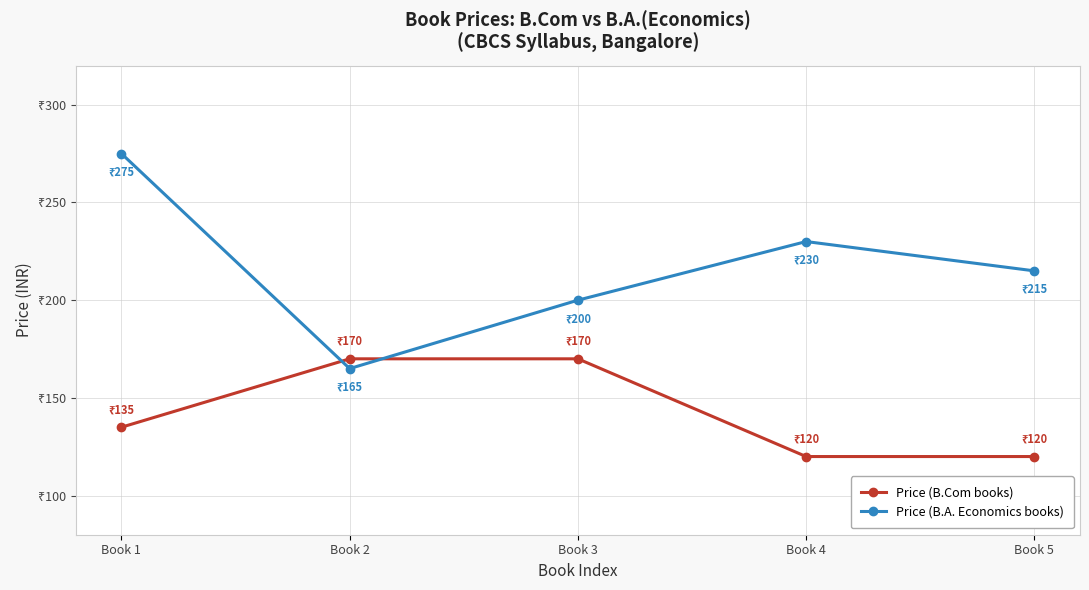

What are all the series names shown in the legend?

Price (B.Com books), Price (B.A. Economics books)